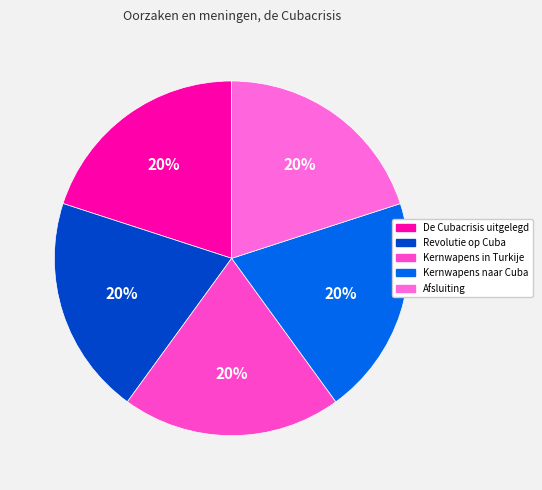

Rank the categories by value from highest to lowest.

Afsluiting, Kernwapens naar Cuba, Kernwapens in Turkije, Revolutie op Cuba, De Cubacrisis uitgelegd